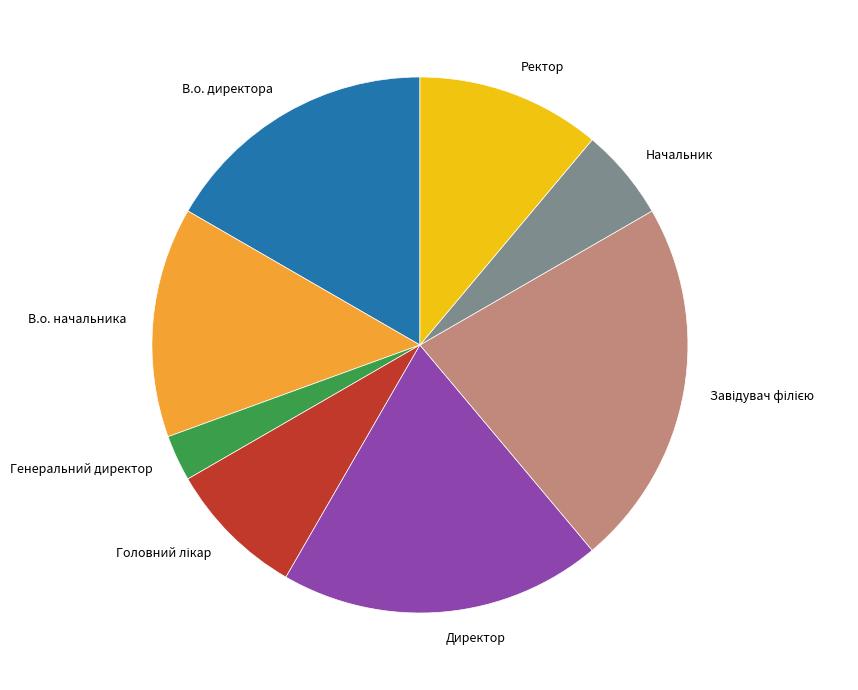

Between Начальник and Генеральний директор, which is larger?

Начальник